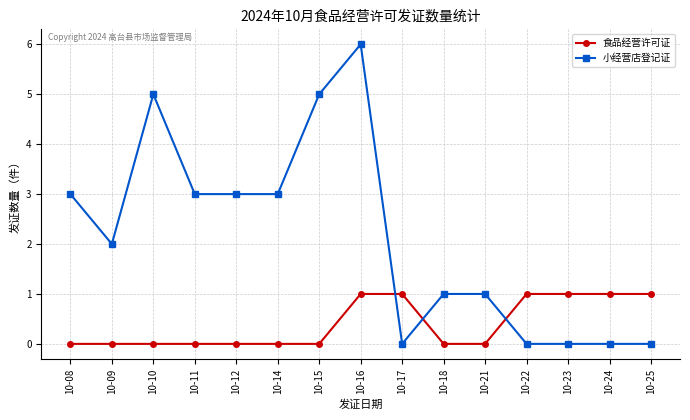

What is the value of the 食品经营许可证 point at the 13th from the left?

1